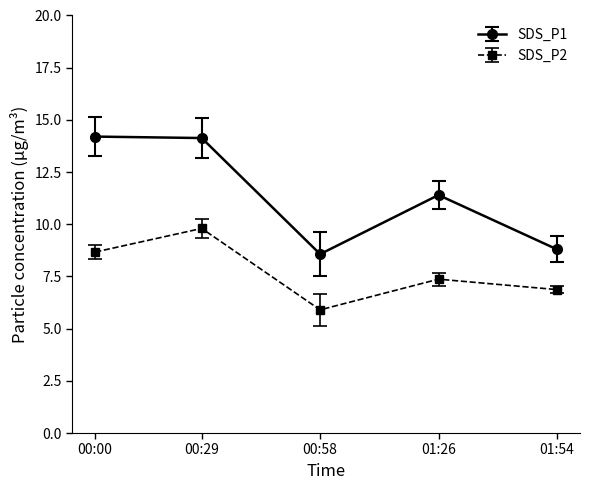

Rank the series by their maximum value, from lowest to highest.

SDS_P2, SDS_P1